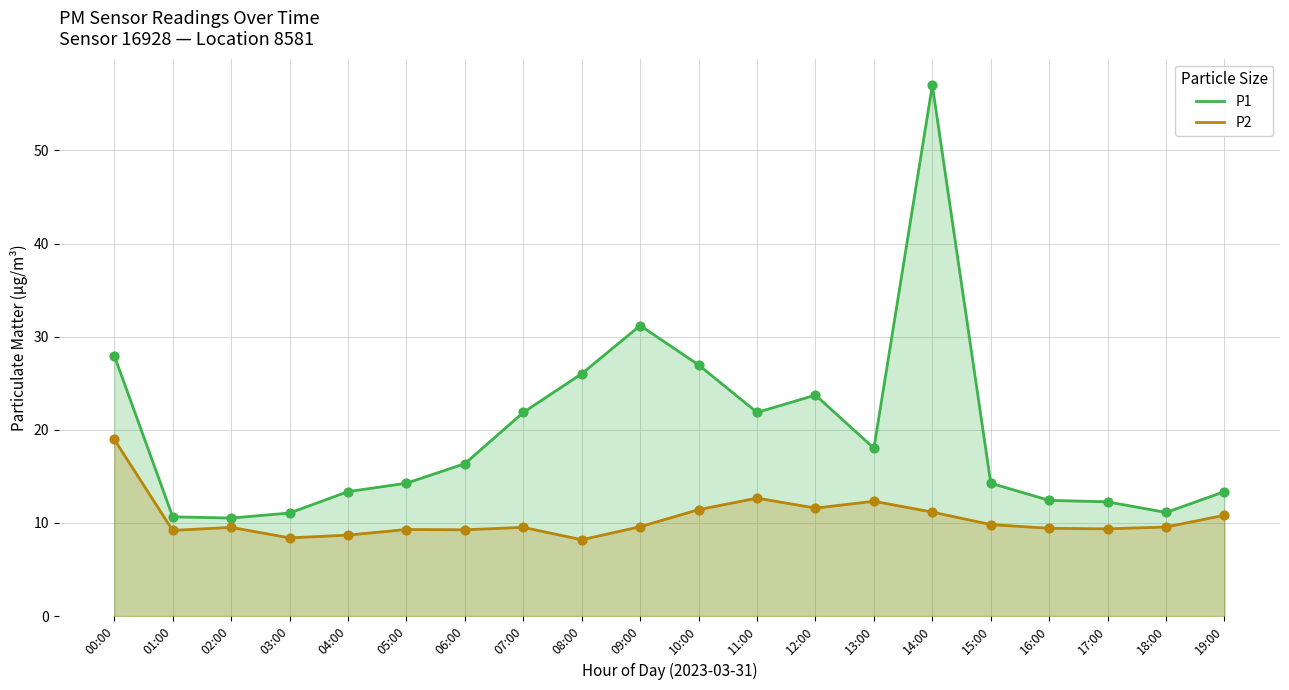

What is the total value across all series at 11:00?

34.5